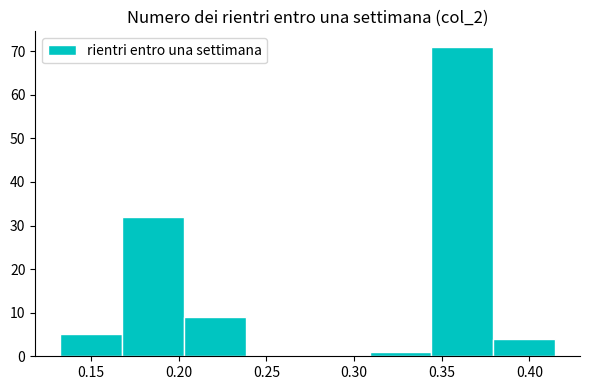

Reading left to right, list every bar in this chart as the range it spans on the x-axis followed by its height. Neither the bar edges nor the heights are printed on the chart, so give them approximately, as read against the axes.

0.130 to 0.170: 5
0.170 to 0.205: 32
0.205 to 0.240: 9
0.240 to 0.275: 0
0.275 to 0.310: 0
0.310 to 0.345: 1
0.345 to 0.380: 71
0.380 to 0.415: 4